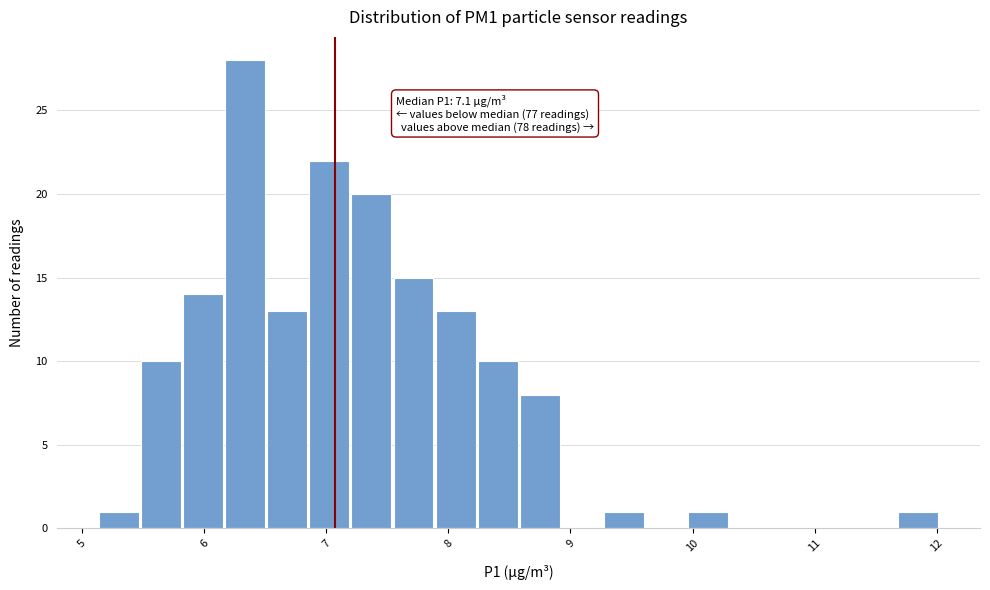

Around what value on the x-axis is the tallest bar? Give the approximate position of its centre, as read against the axis.

6.3